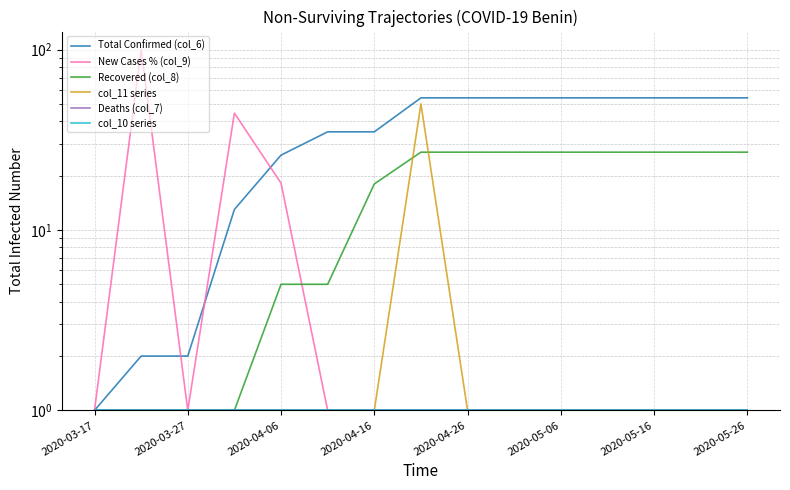

What are all the series names shown in the legend?

Total Confirmed (col_6), New Cases % (col_9), Recovered (col_8), col_11 series, Deaths (col_7), col_10 series